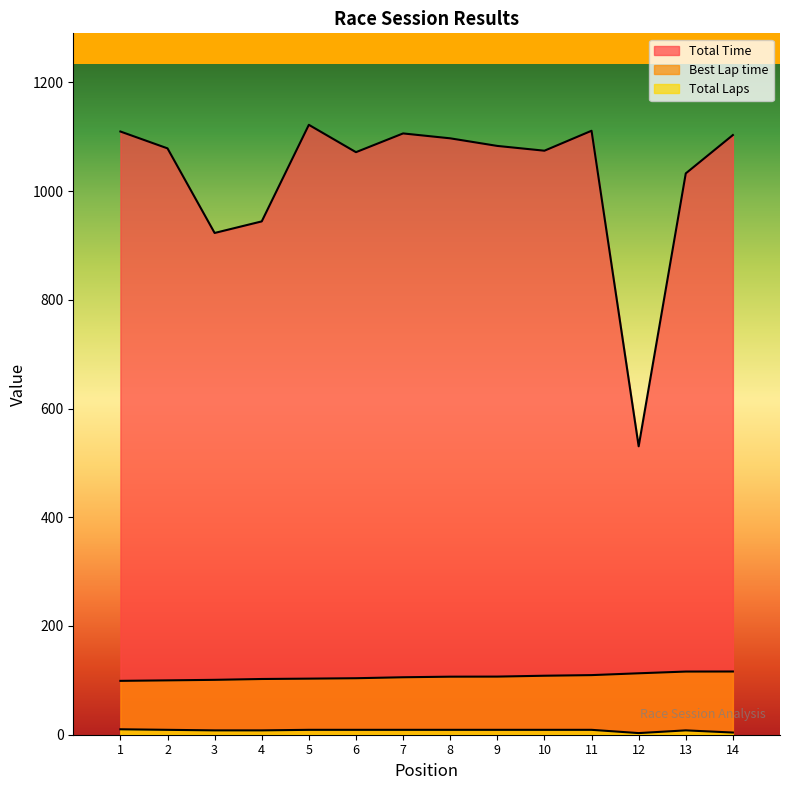

What value does the Total Laps series have at 8?

9.0